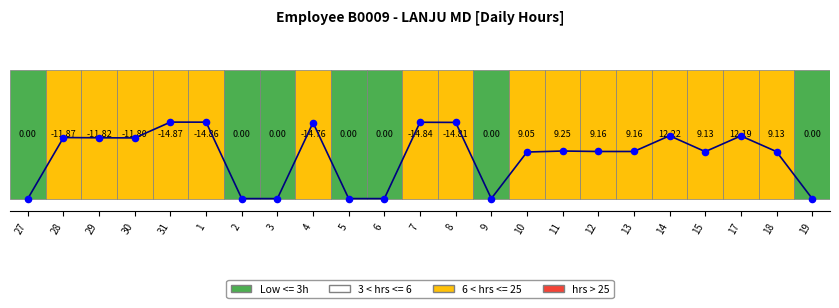

Which has a higher value, 10 or 3?

10